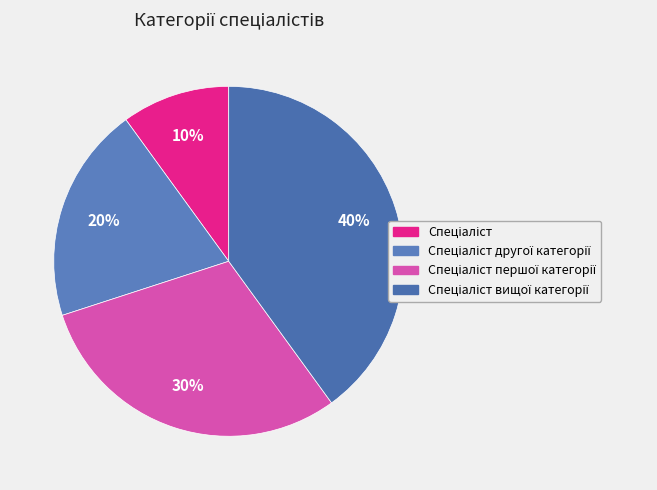

How many segments does this pie chart have?

4